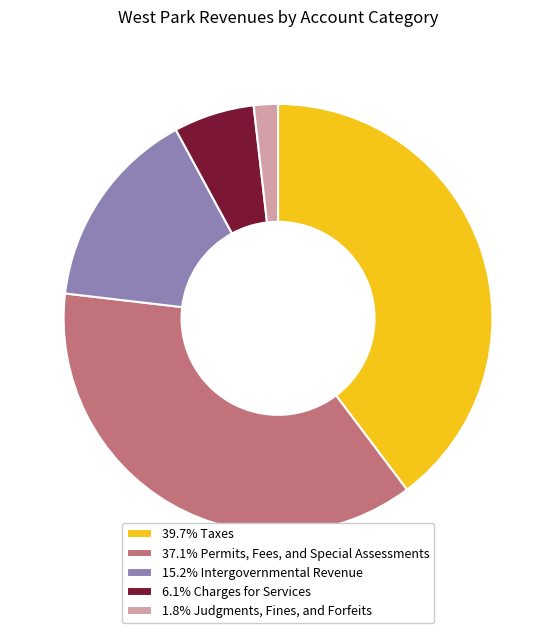

Is there a majority slice in this chart?

No